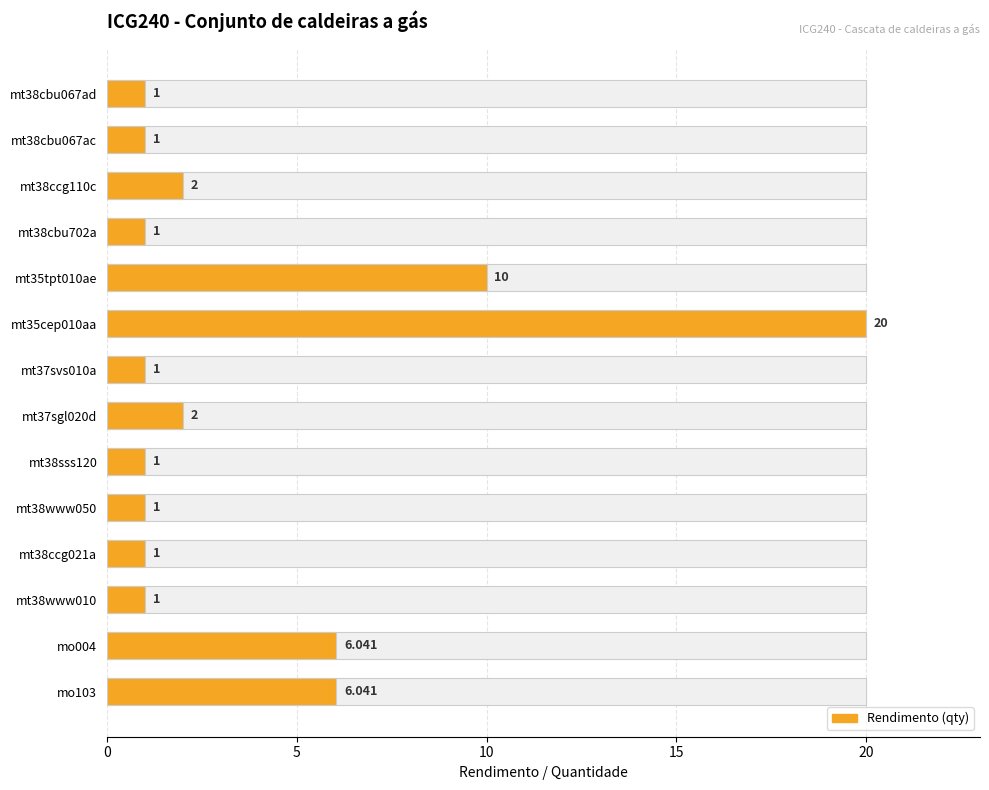

What is the value of the 2nd bar from the left?

1.0